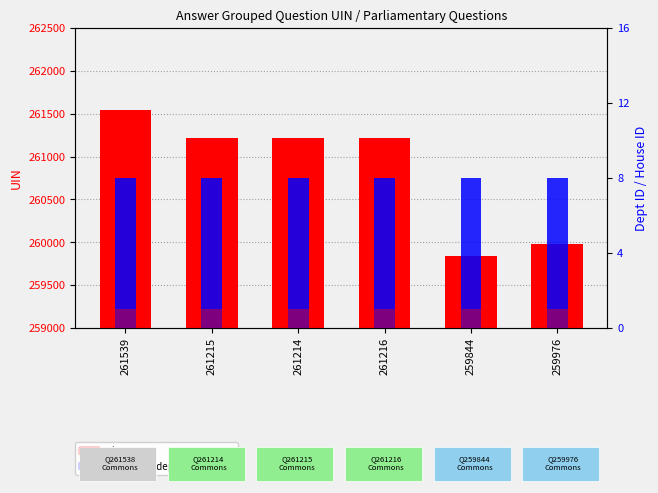

How many values in the uin series are below 261215?

3